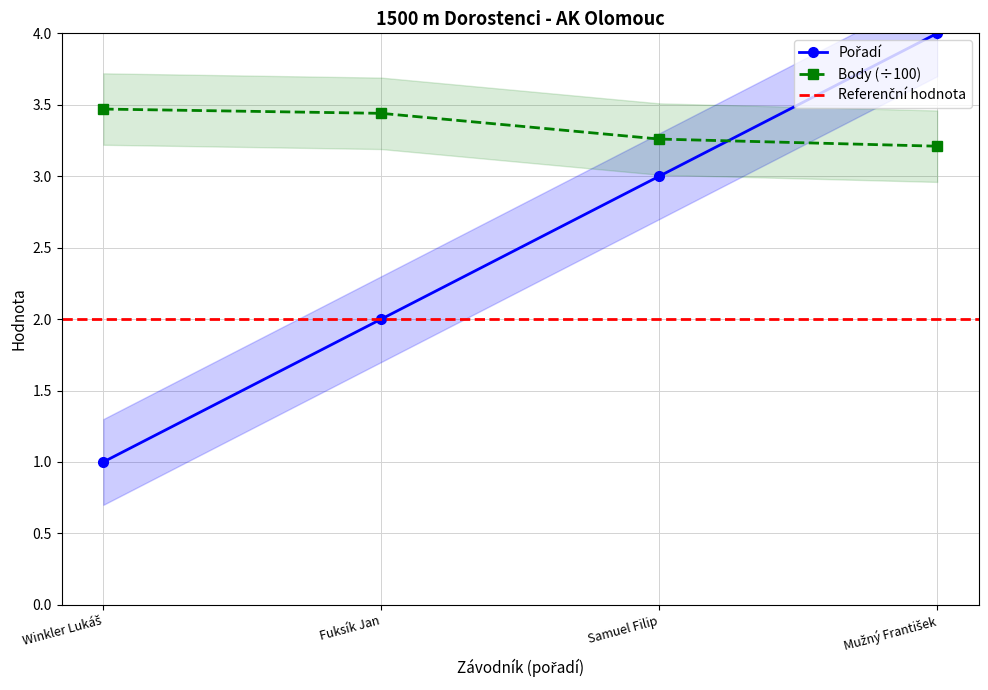

Which series has the widest spread of values?

Pořadí